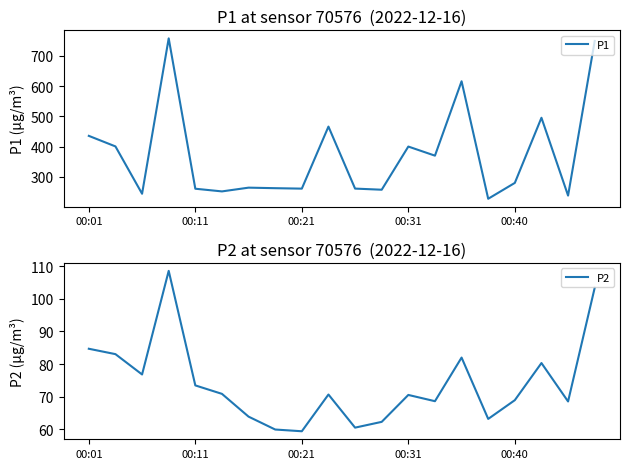

What is the difference between the maximum and second lowest values in the P2 series?

48.6